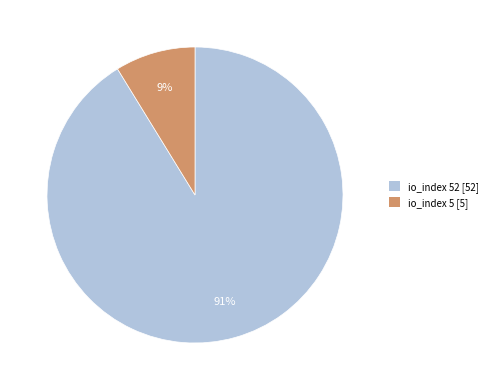

What is the smallest slice in the pie chart?

io_index 5 [5]